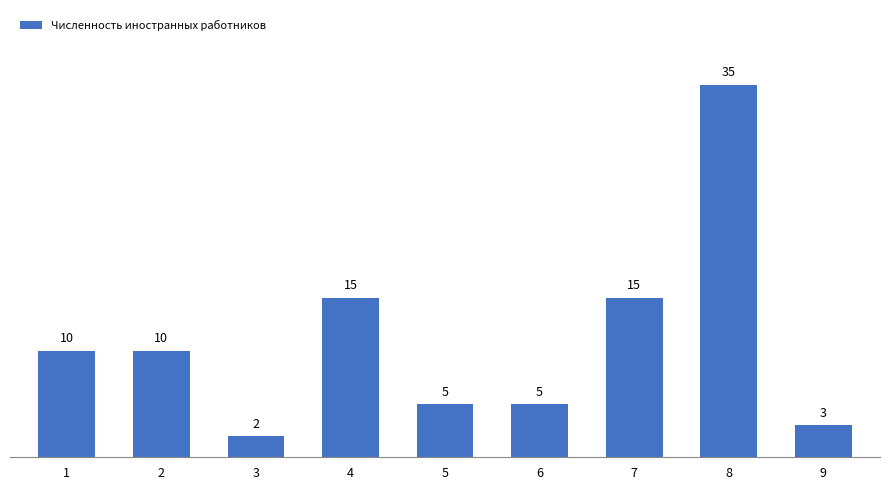

Read the value at 7, to the nearest 10.

20